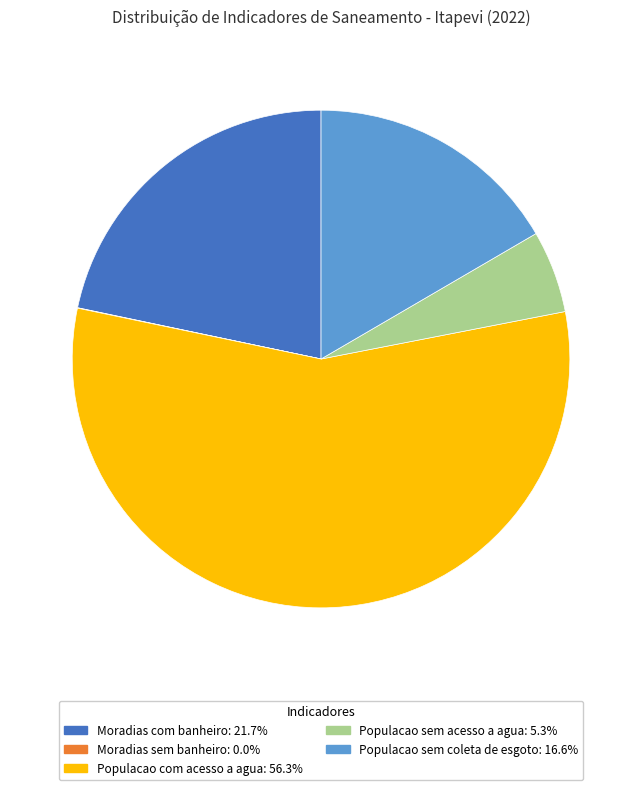

Is there a majority slice in this chart?

Yes